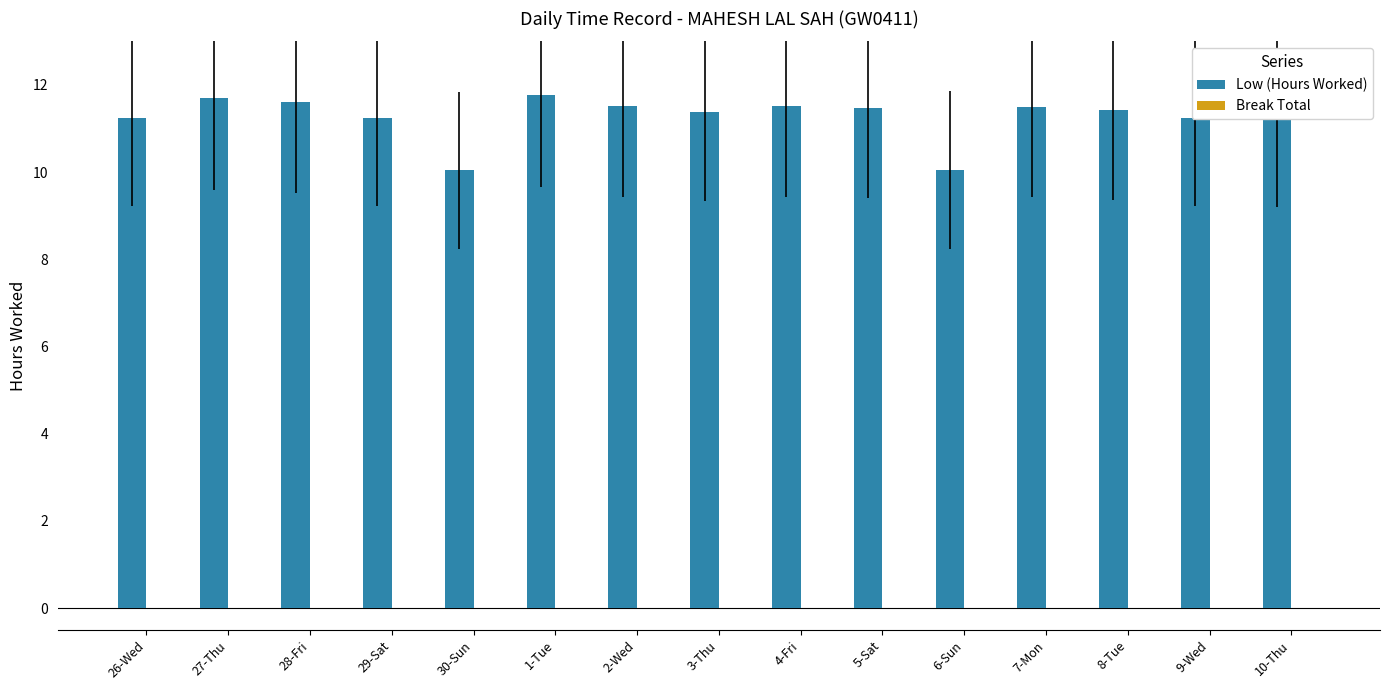

Is it true that the value at 10-Thu is 6.2?

False